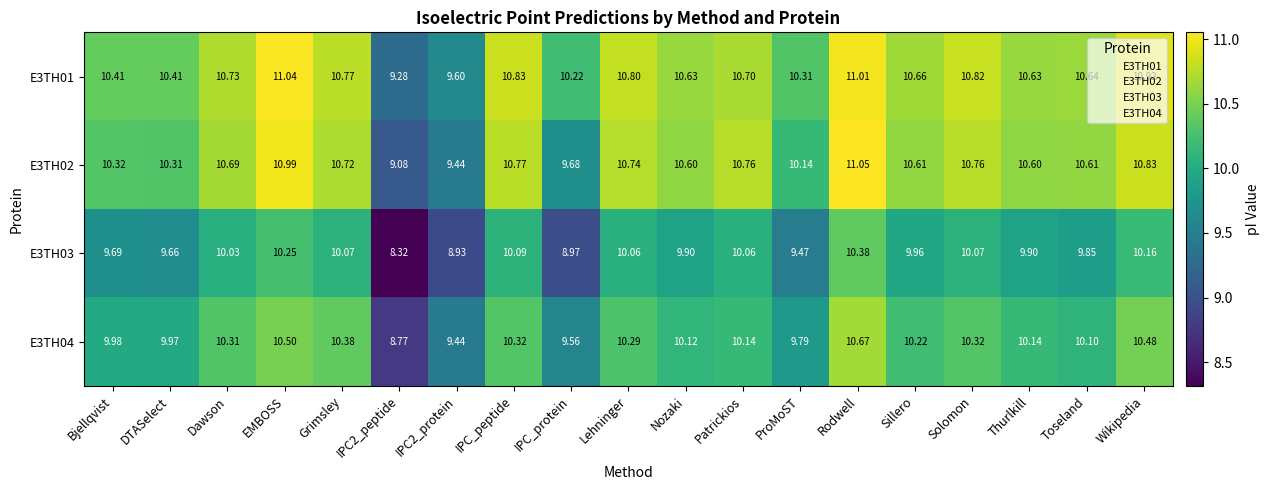

Rank the series by their maximum value, from lowest to highest.

E3TH03, E3TH04, E3TH01, E3TH02